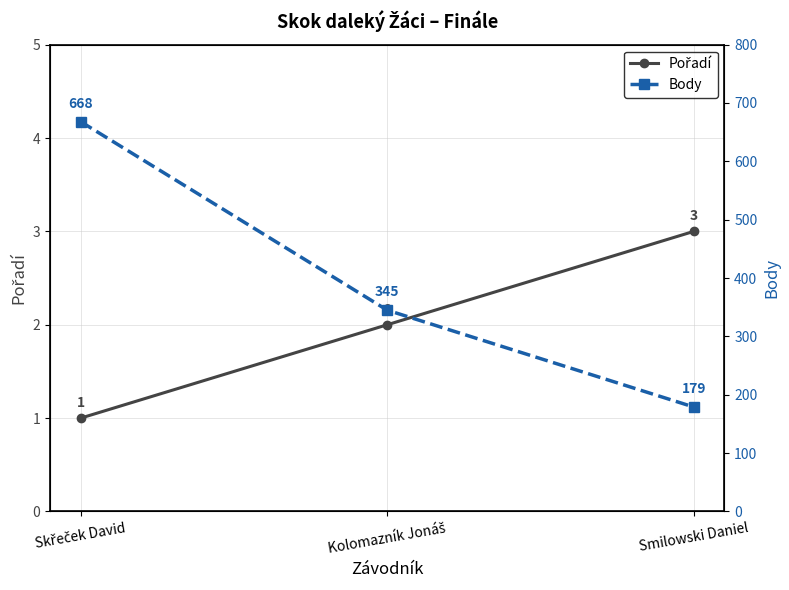

What is the total value across all series at Kolomazník Jonáš?

347